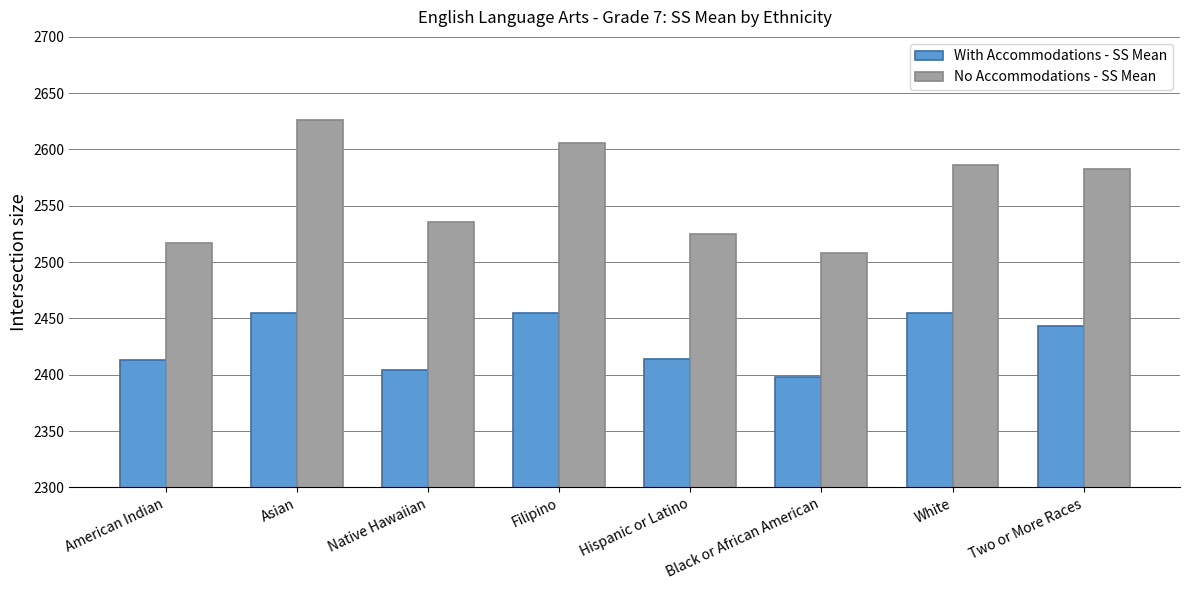

What is the sum of the No Accommodations - SS Mean values at American Indian and Asian?

5143